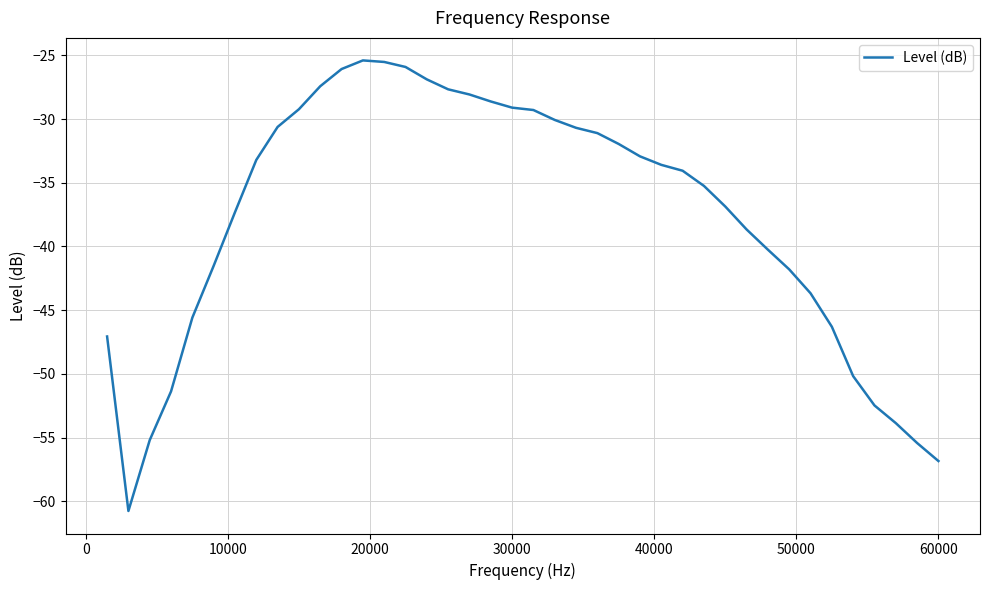

What is the maximum value shown in the chart?

-25.4